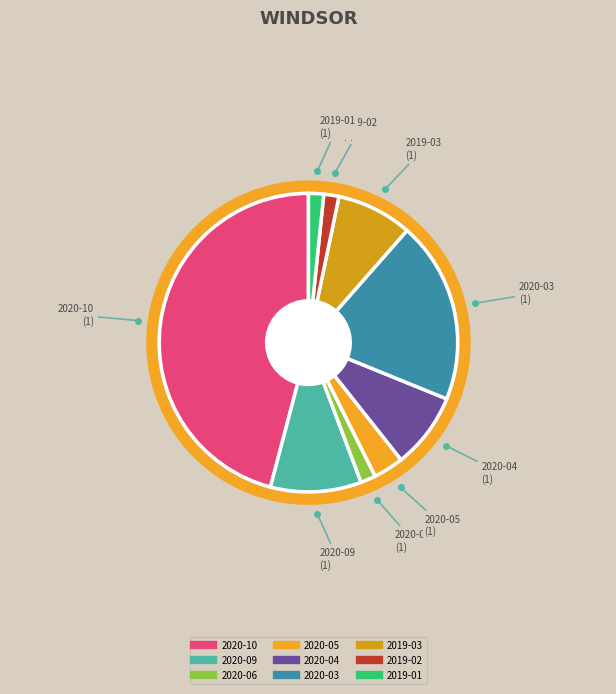

Combined, do 2020-09 and 2020-10 account for over 50%?

Yes